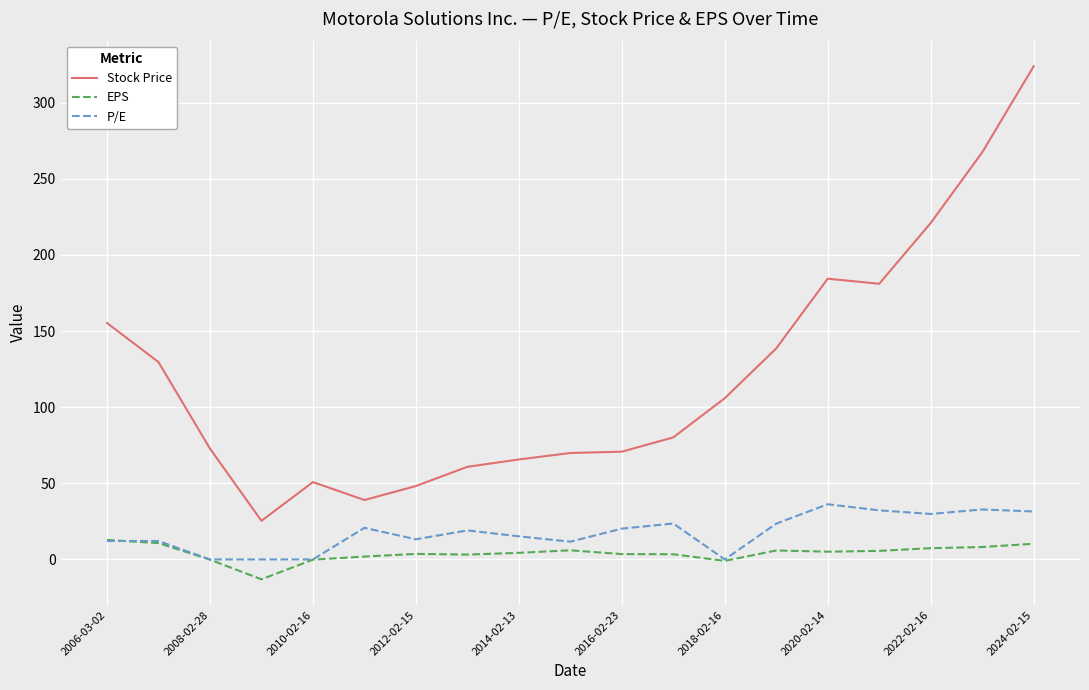

List the series in order of their peak value, lowest first.

EPS, P/E, Stock Price